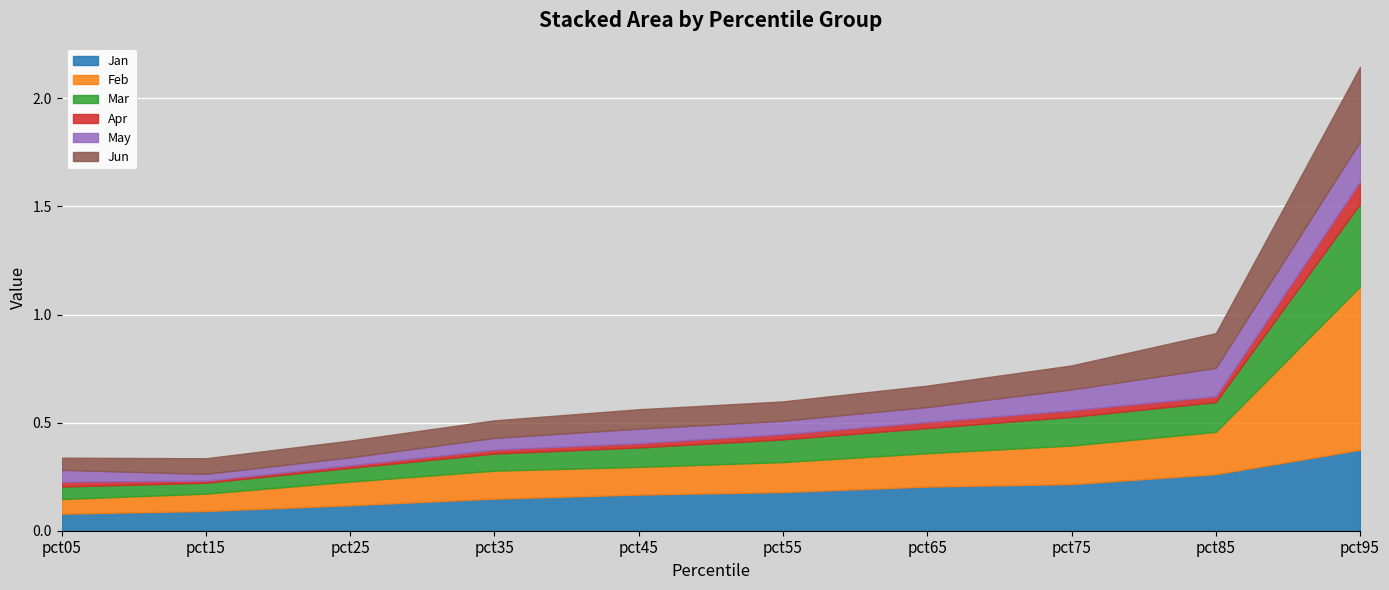

Between which two adjacent categories do Jan and Feb first intersect?

pct85 and pct95